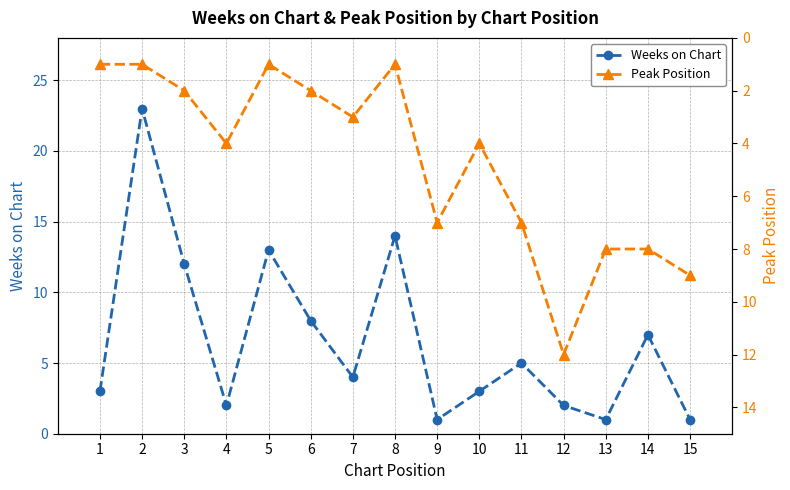

Which series ends up on top after the final intersection of Peak Position and Weeks on Chart?

Peak Position